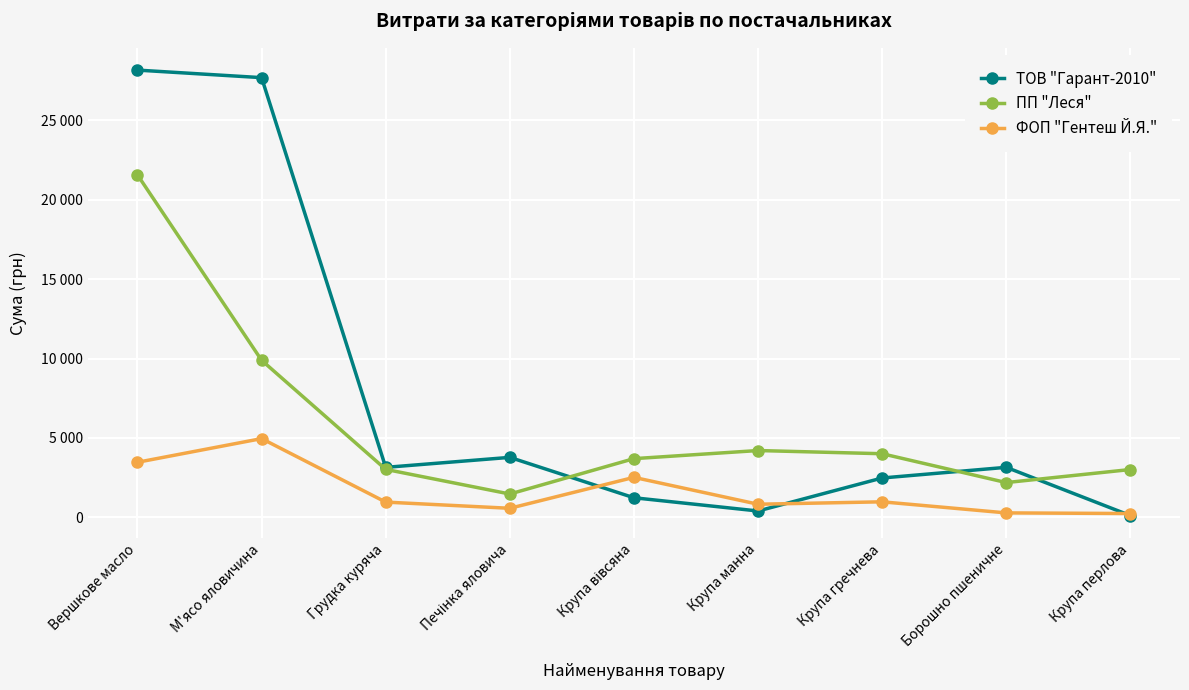

At which label does ПП "Леся" first exceed 3696?

Вершкове масло